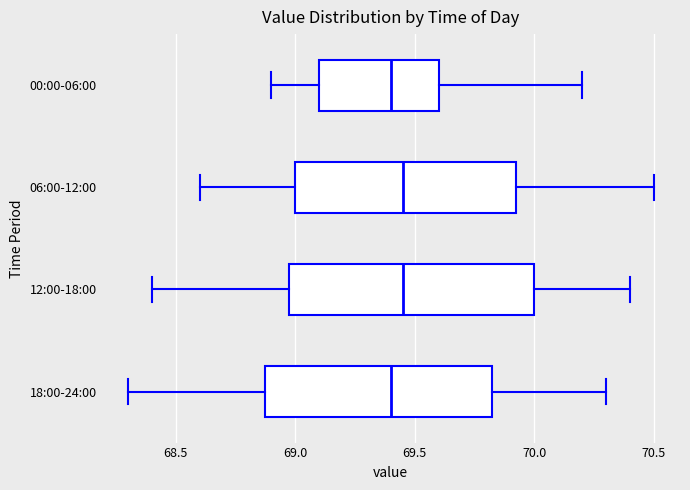

Where is the left edge of the box for 12:00-18:00 on the x-axis? The values are not printed on the chart, so give them approximately, as read against the axis.

69.00